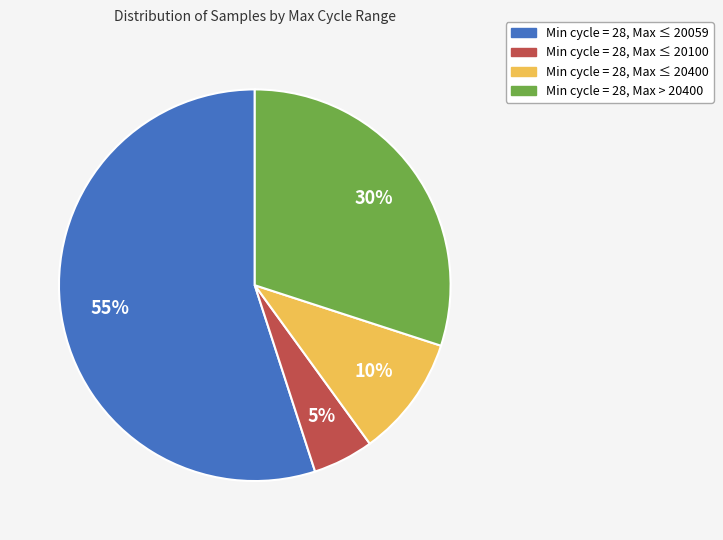

The Min cycle = 28, Max ≤ 20100 slice represents 17% of the pie. True or false?

False